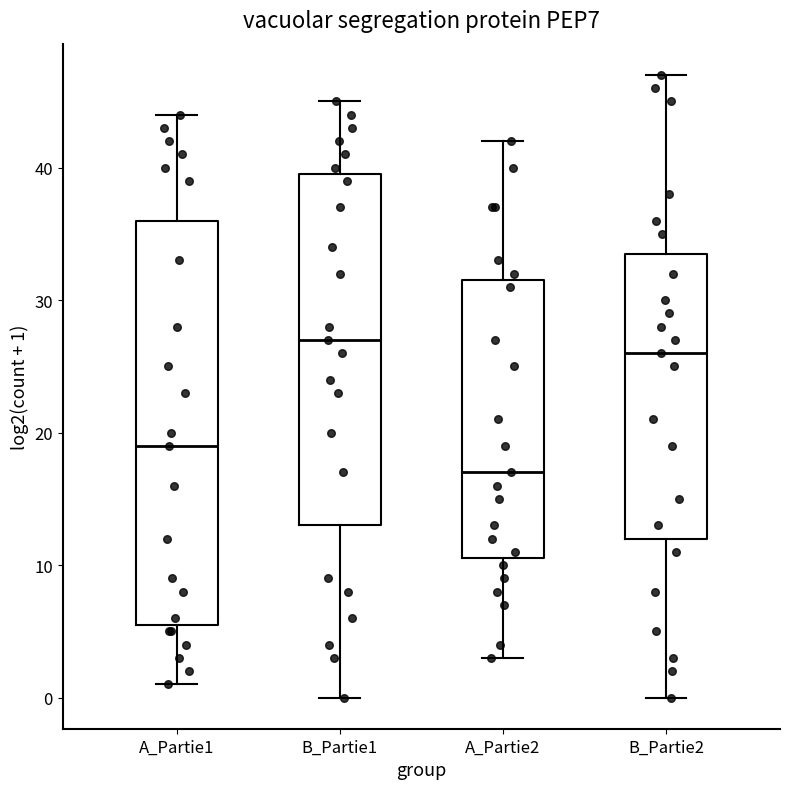

Reading left to right, read every box against the y-axis: the position of its median line, the range the box covers, and the ends of its whiskers. The values are not printed on the chart, so give them approximately, as read against the axis.

A_Partie1: median 19, box 6 to 36, whiskers 1 to 44
B_Partie1: median 27, box 13 to 40, whiskers 0 to 45
A_Partie2: median 17, box 11 to 32, whiskers 3 to 42
B_Partie2: median 26, box 12 to 34, whiskers 0 to 47